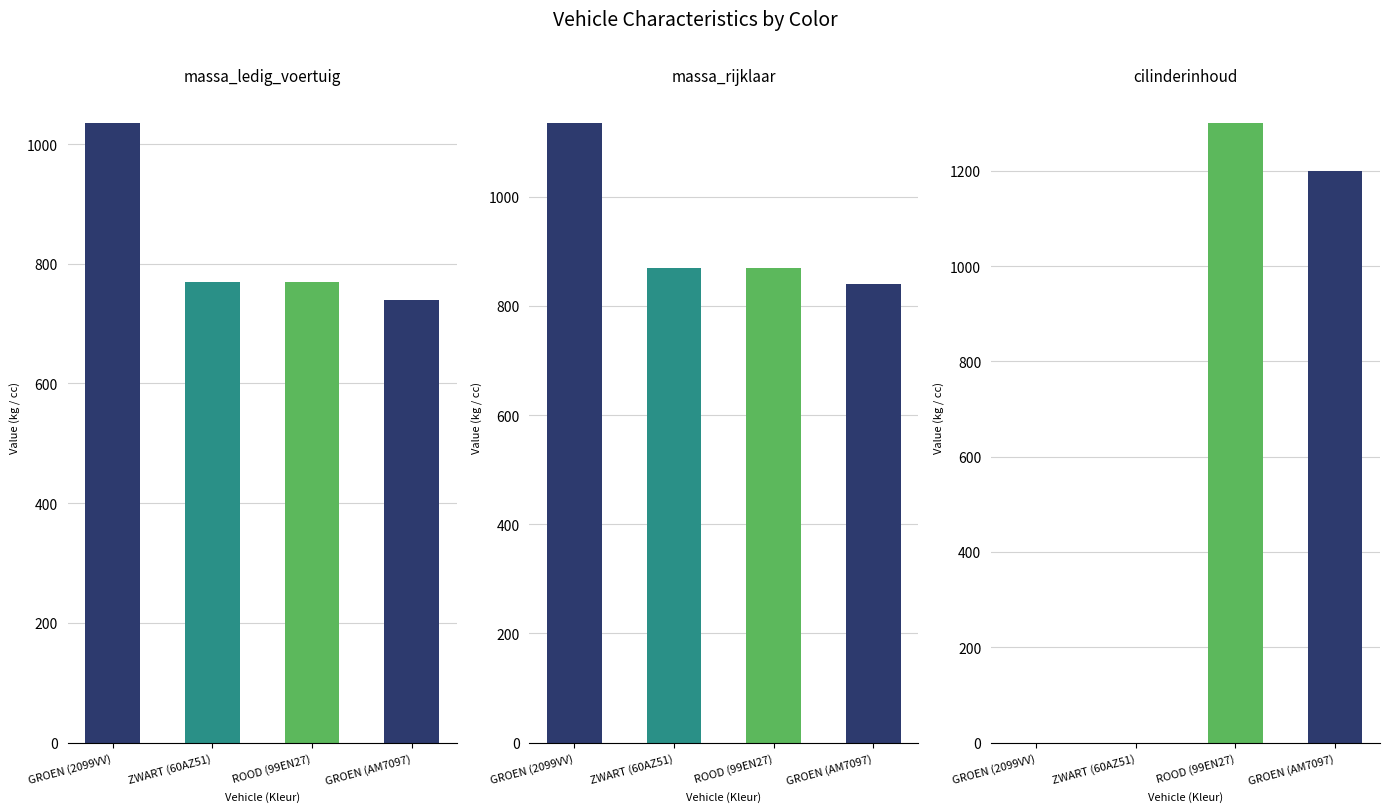

Which series changed the most between GROEN (2099VV) and ROOD (99EN27)?

cilinderinhoud